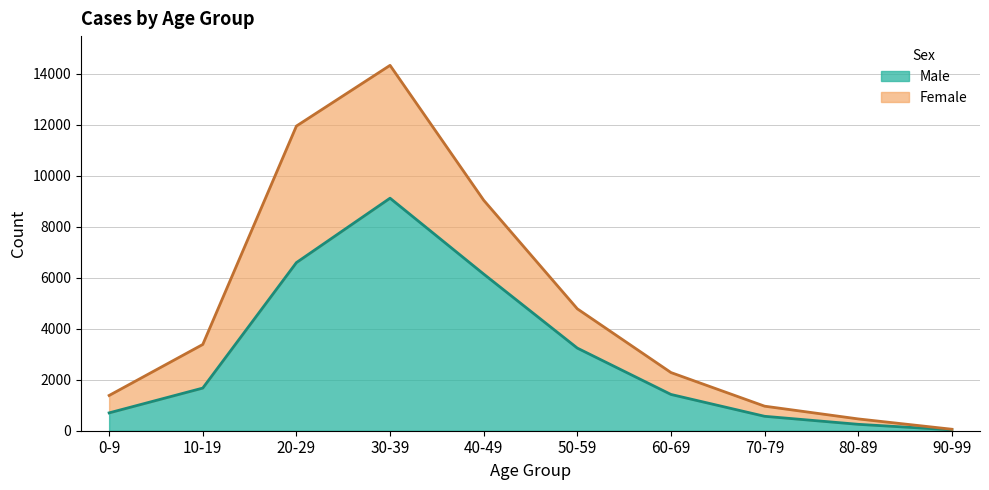

What is the difference between the maximum and minimum values in the Male series?

9088